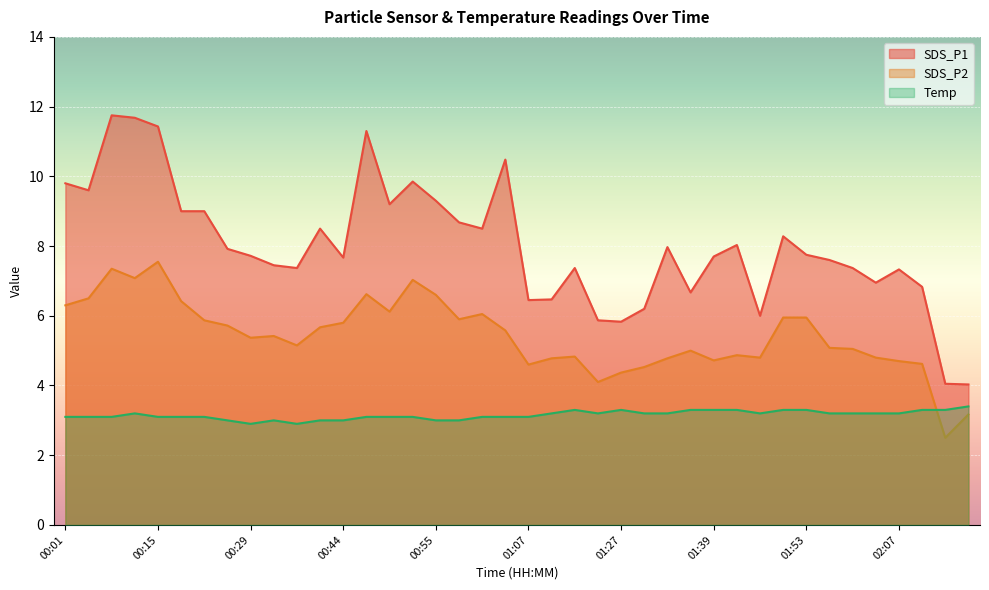

Where is the first local maximum for SDS_P1?

00:06